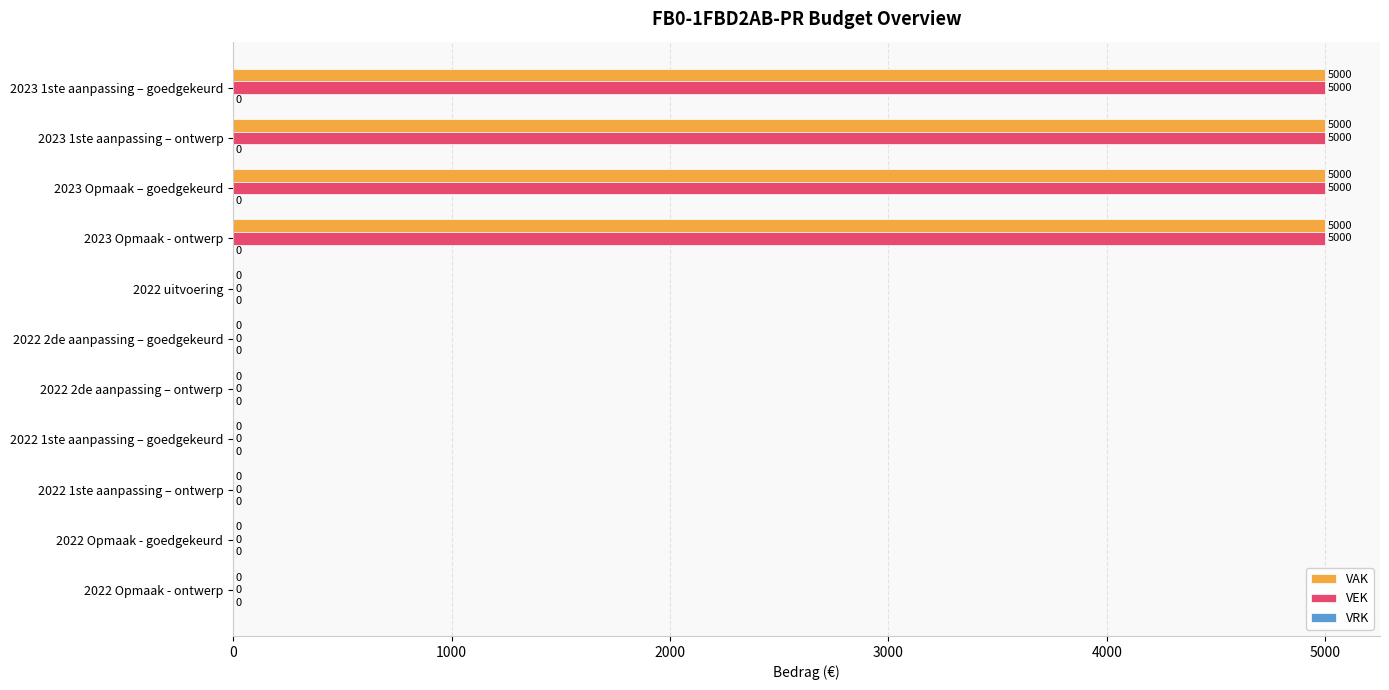

What is the greatest value displayed?

5000